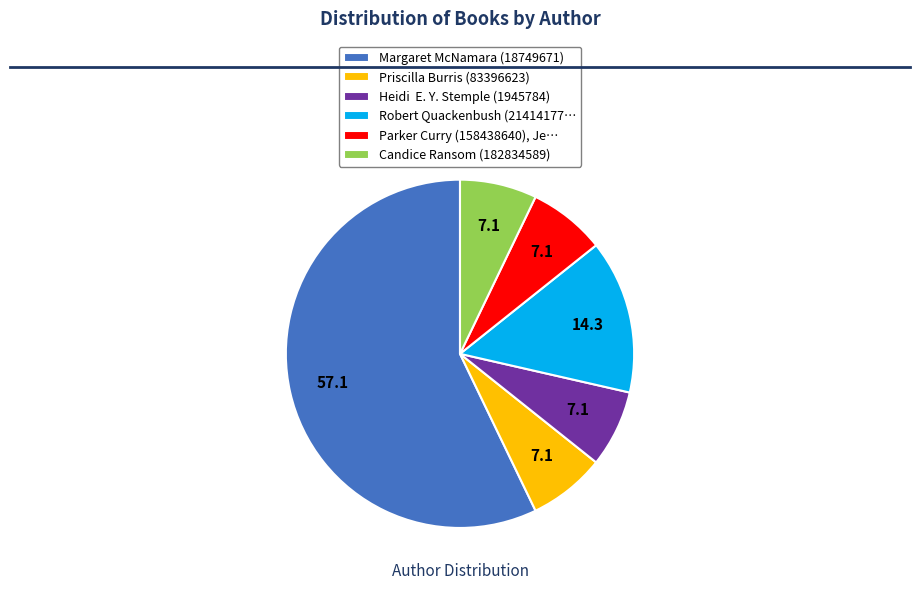

What is the largest slice in the pie chart?

Margaret McNamara (18749671)